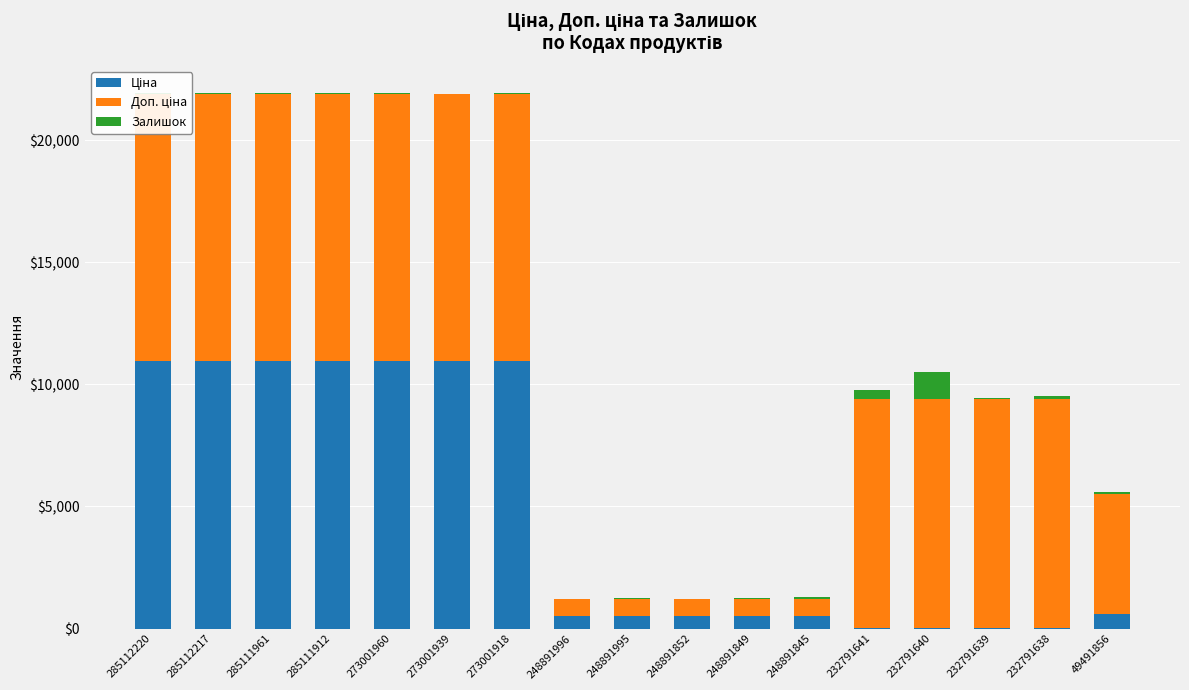

At which category is the sum across all series the highest?

273001960